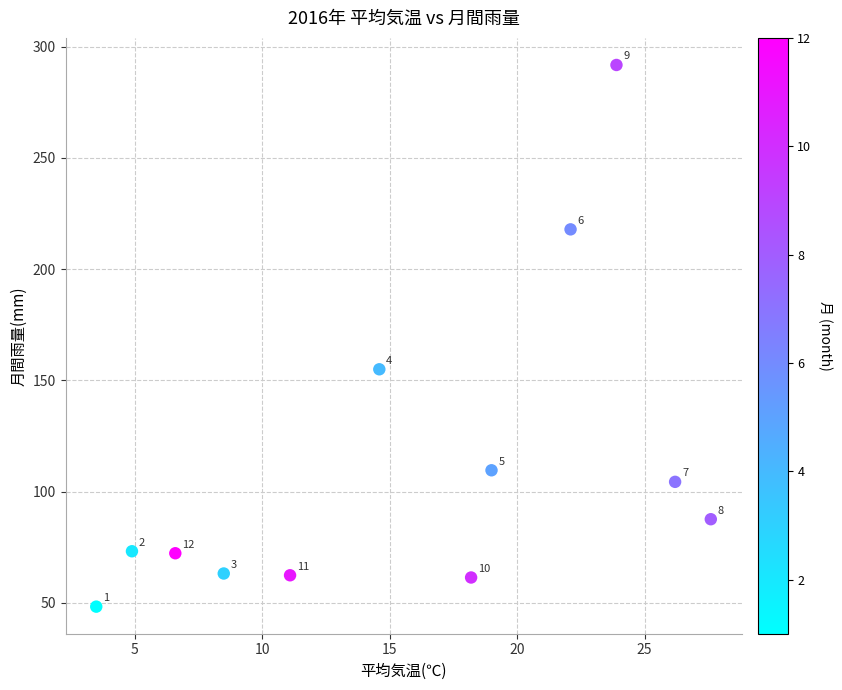

What is the range of X values (max minus min)?

24.1